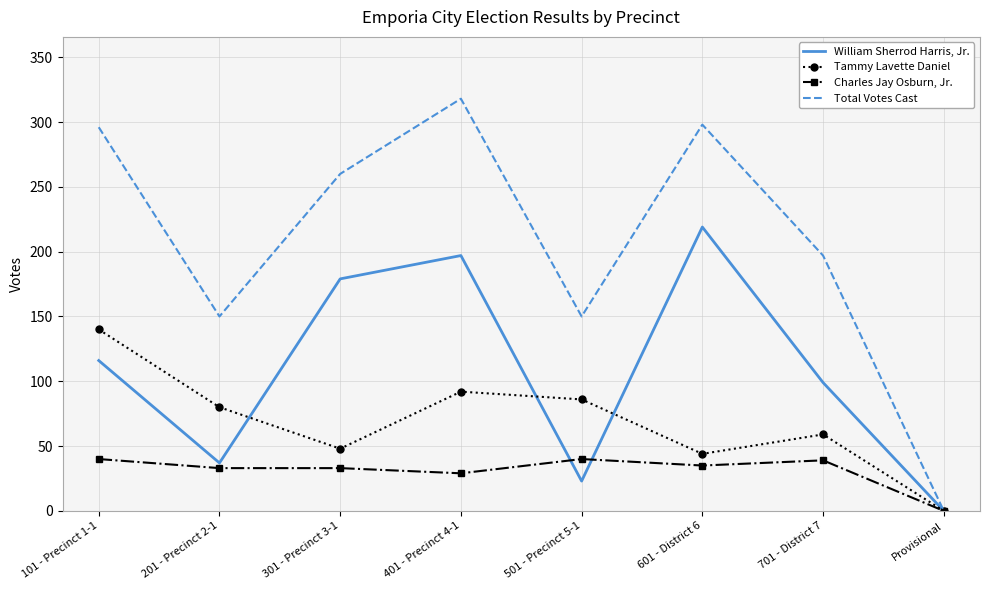

What position from the left is Provisional?

8